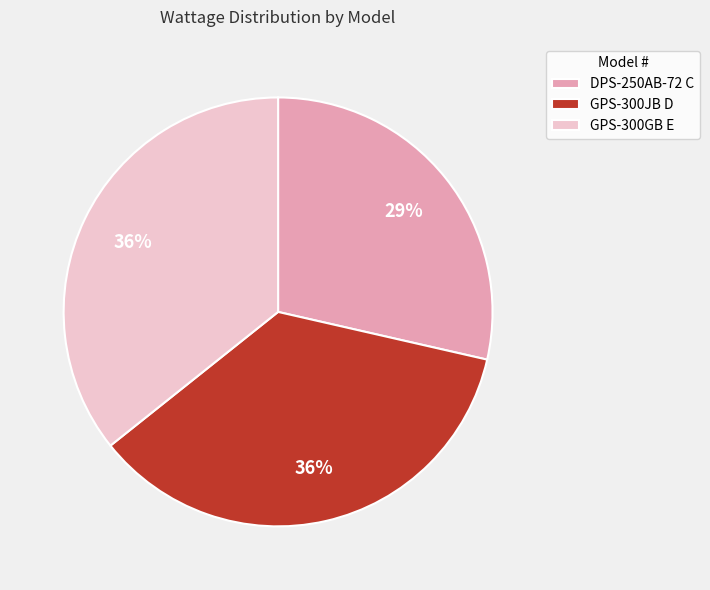

Combined, do DPS-250AB-72 C and GPS-300GB E account for over 50%?

Yes